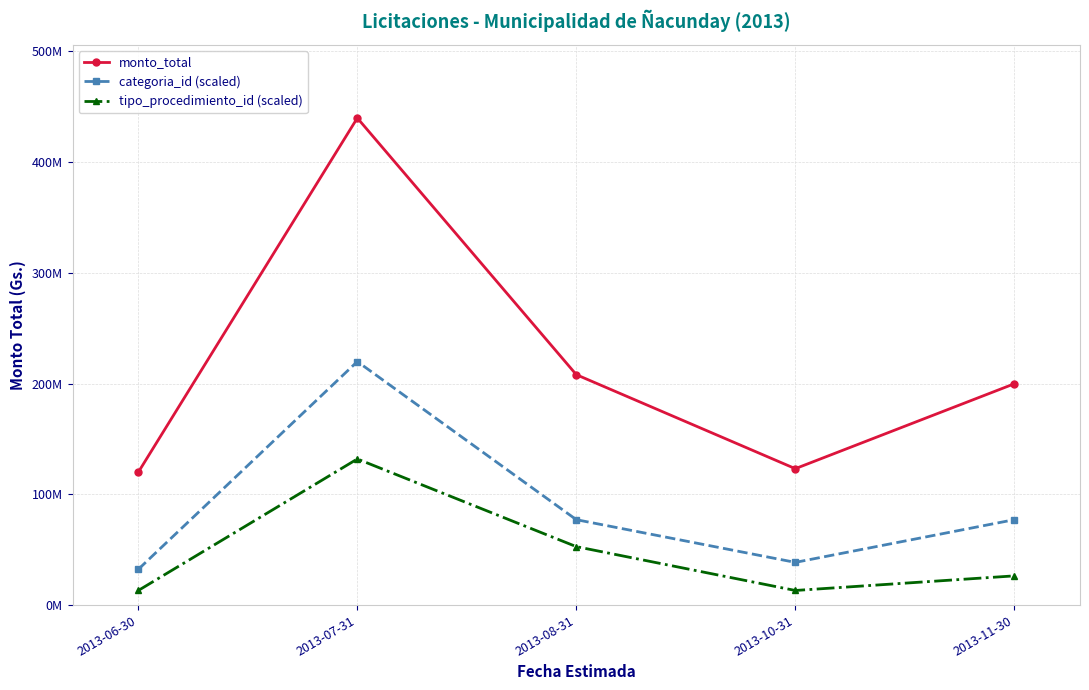

What value does the tipo_procedimiento_id (scaled) series have at 2013-10-31?

13191865.5